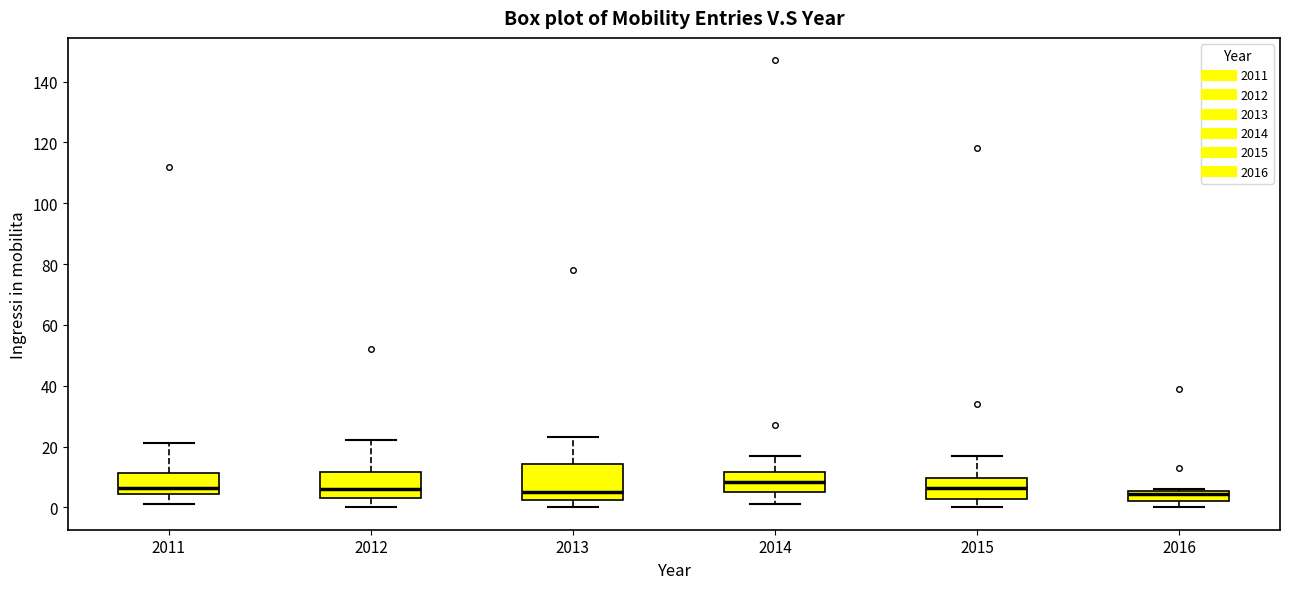

Reading left to right, read every box against the y-axis: the position of its median line, the range the box covers, and the ends of its whiskers. The values are not printed on the chart, so give them approximately, as read against the axis.

2011: median 6, box 4 to 12, whiskers 2 to 22
2012: median 6, box 4 to 12, whiskers 0 to 22
2013: median 6, box 2 to 14, whiskers 0 to 24
2014: median 8, box 6 to 12, whiskers 2 to 18
2015: median 6, box 2 to 10, whiskers 0 to 18
2016: median 4, box 2 to 6, whiskers 0 to 6 (just above the box's upper edge)